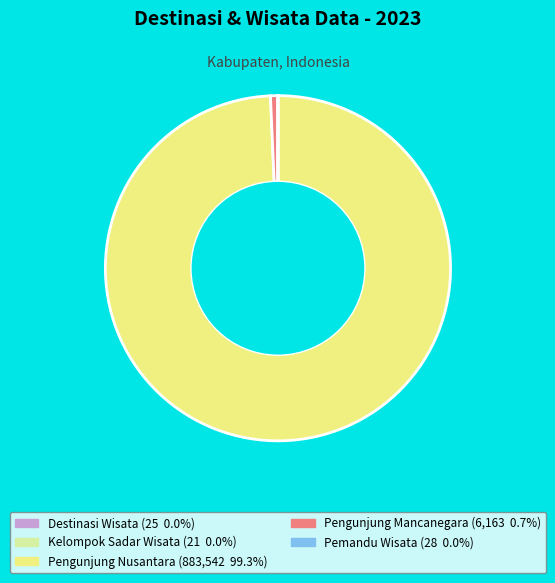

Is there any slice that represents more than half of the pie?

Yes